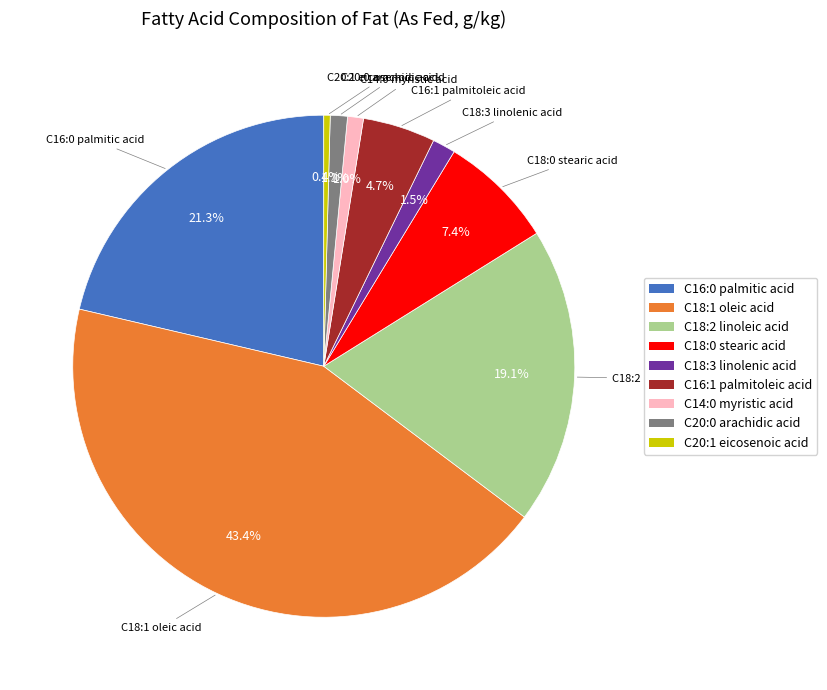

To the nearest percent, what is the average slice percentage?

11%